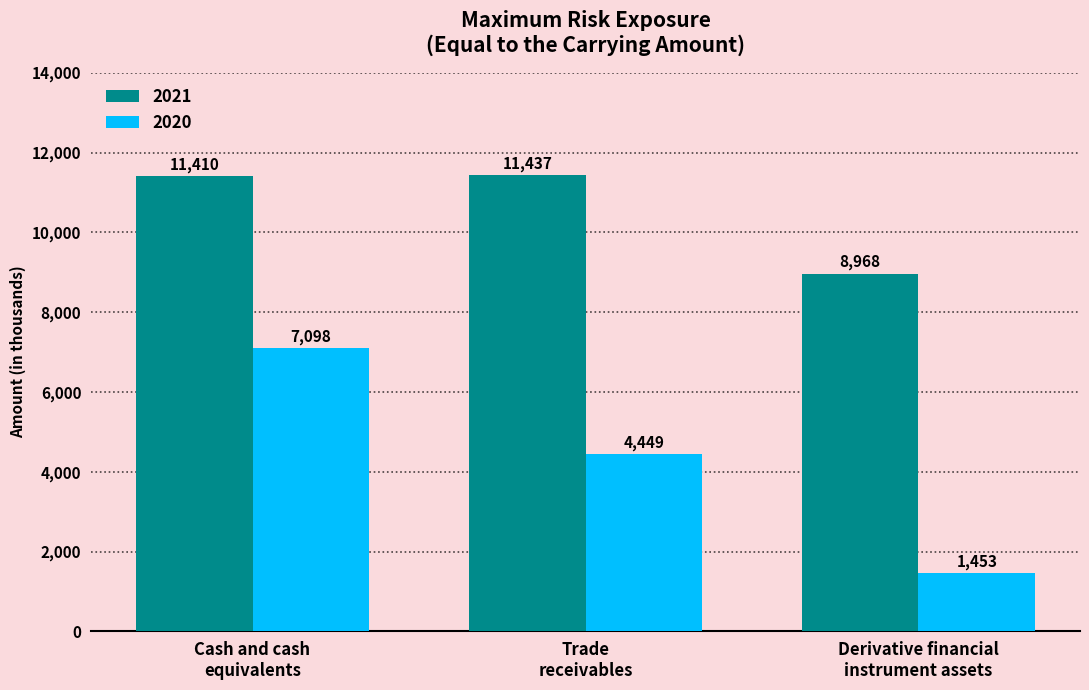

How many 2020 values are between 1453 and 7098?

3